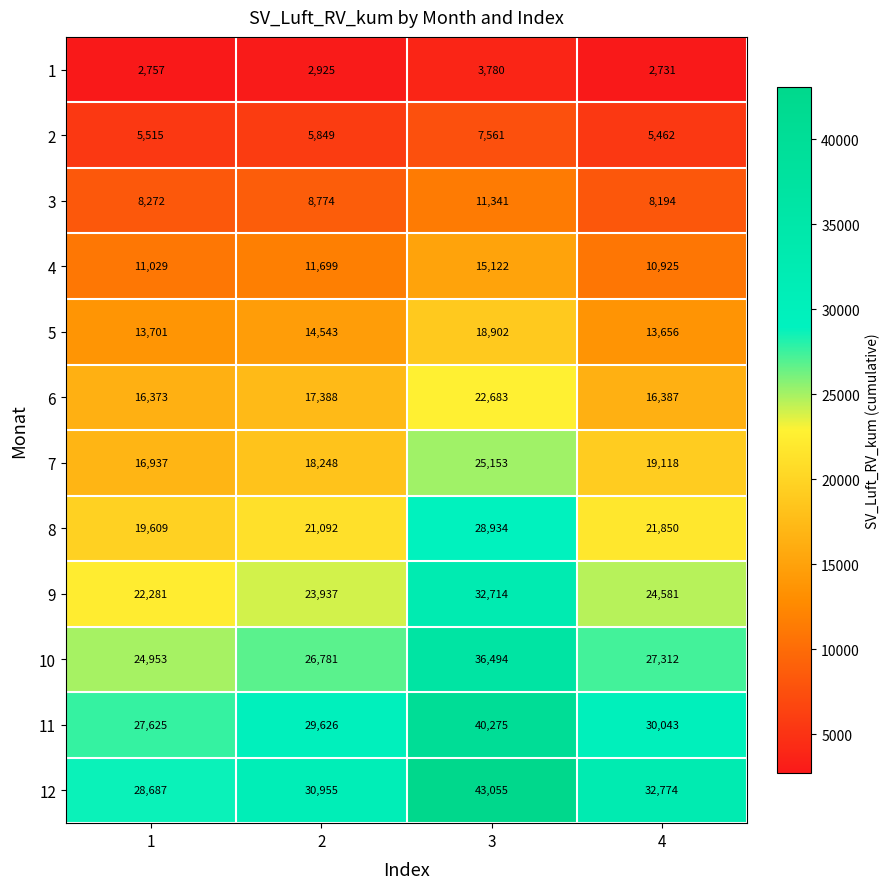

Count the number of data series in this chart.

12